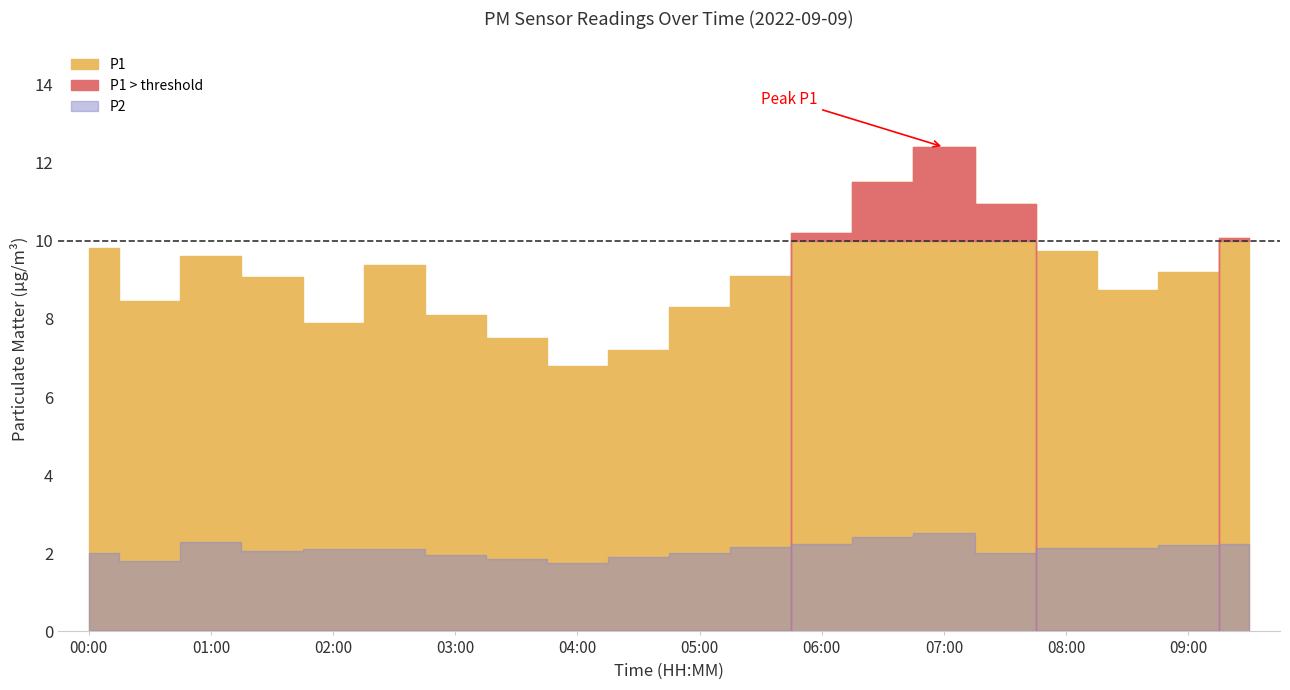

Which has a higher value, 09:30 or 06:30?

06:30